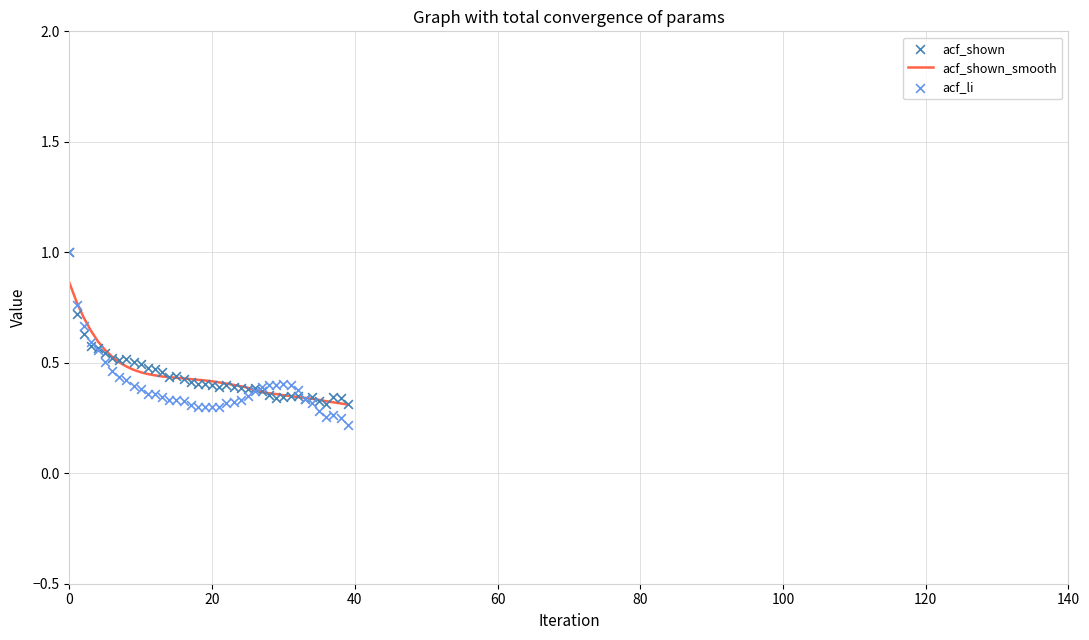

Which series has the widest spread of Y values?

acf_li